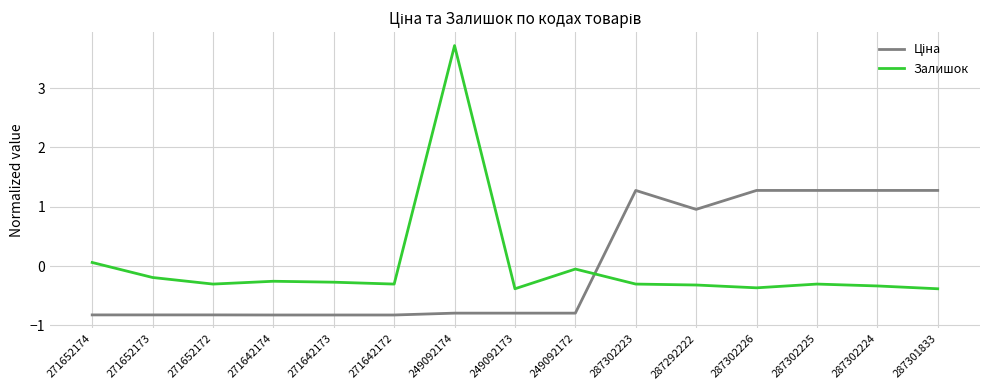

What is the difference between the highest and lowest values at 287302223?

1.6